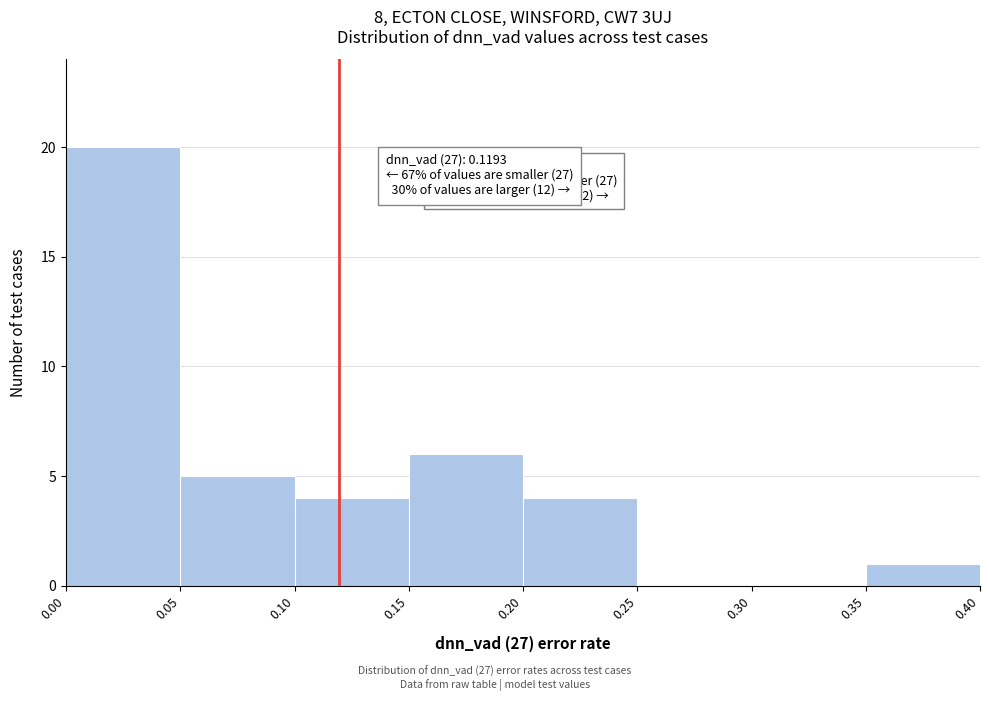

Which range on the x-axis has the tallest bar?

0.00 to 0.05